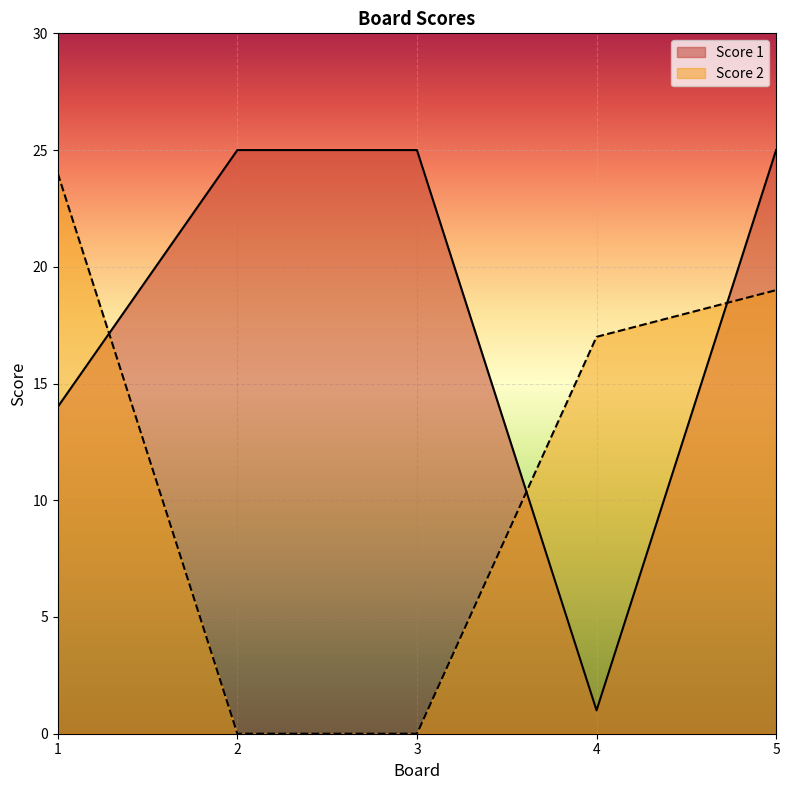

Does the chart display data point markers on the line(s)?

No